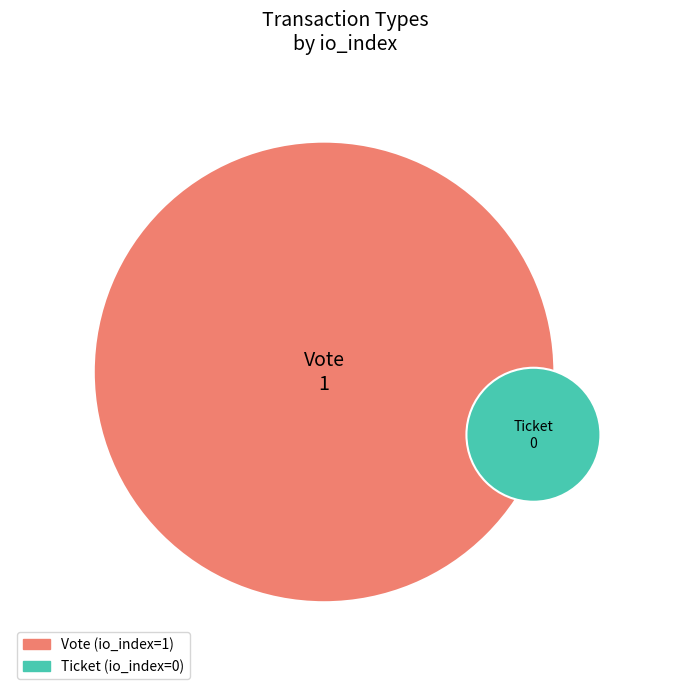

Is the sum of Ticket and Vote greater than half?

Yes